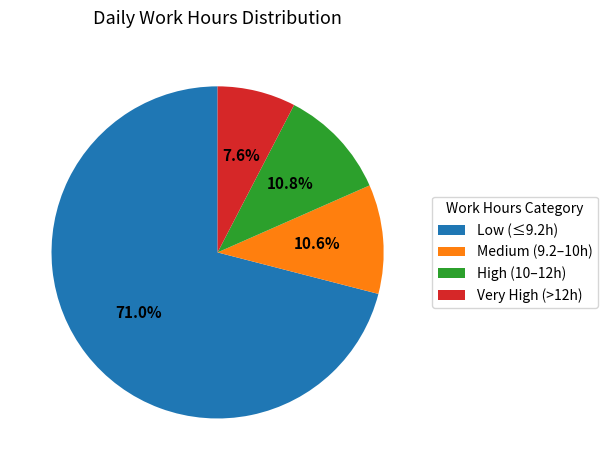

Which category has the biggest portion of the pie?

Low (≤9.2h)